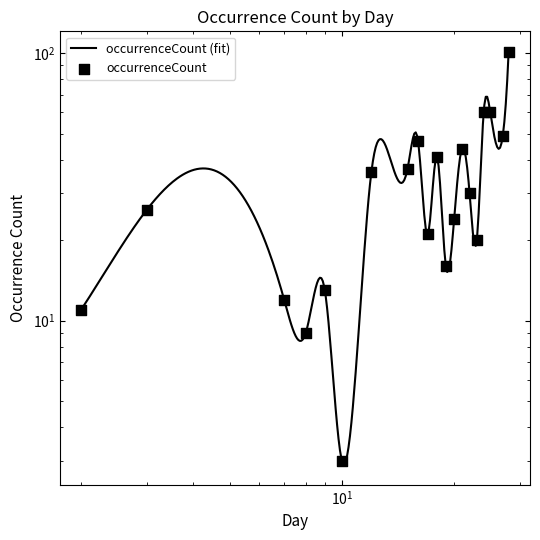

What is the change in value from 22 to 25?

+30